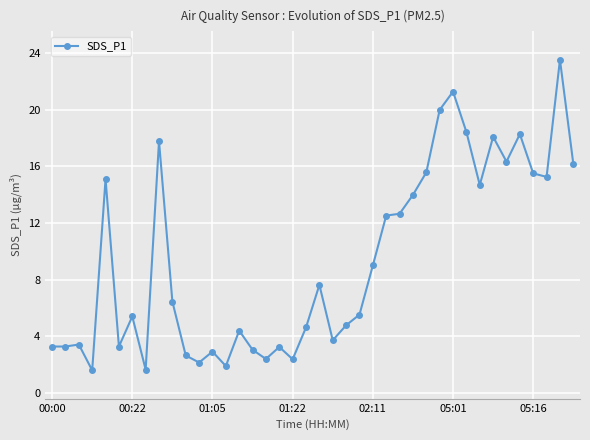

What is the greatest value displayed?

23.5